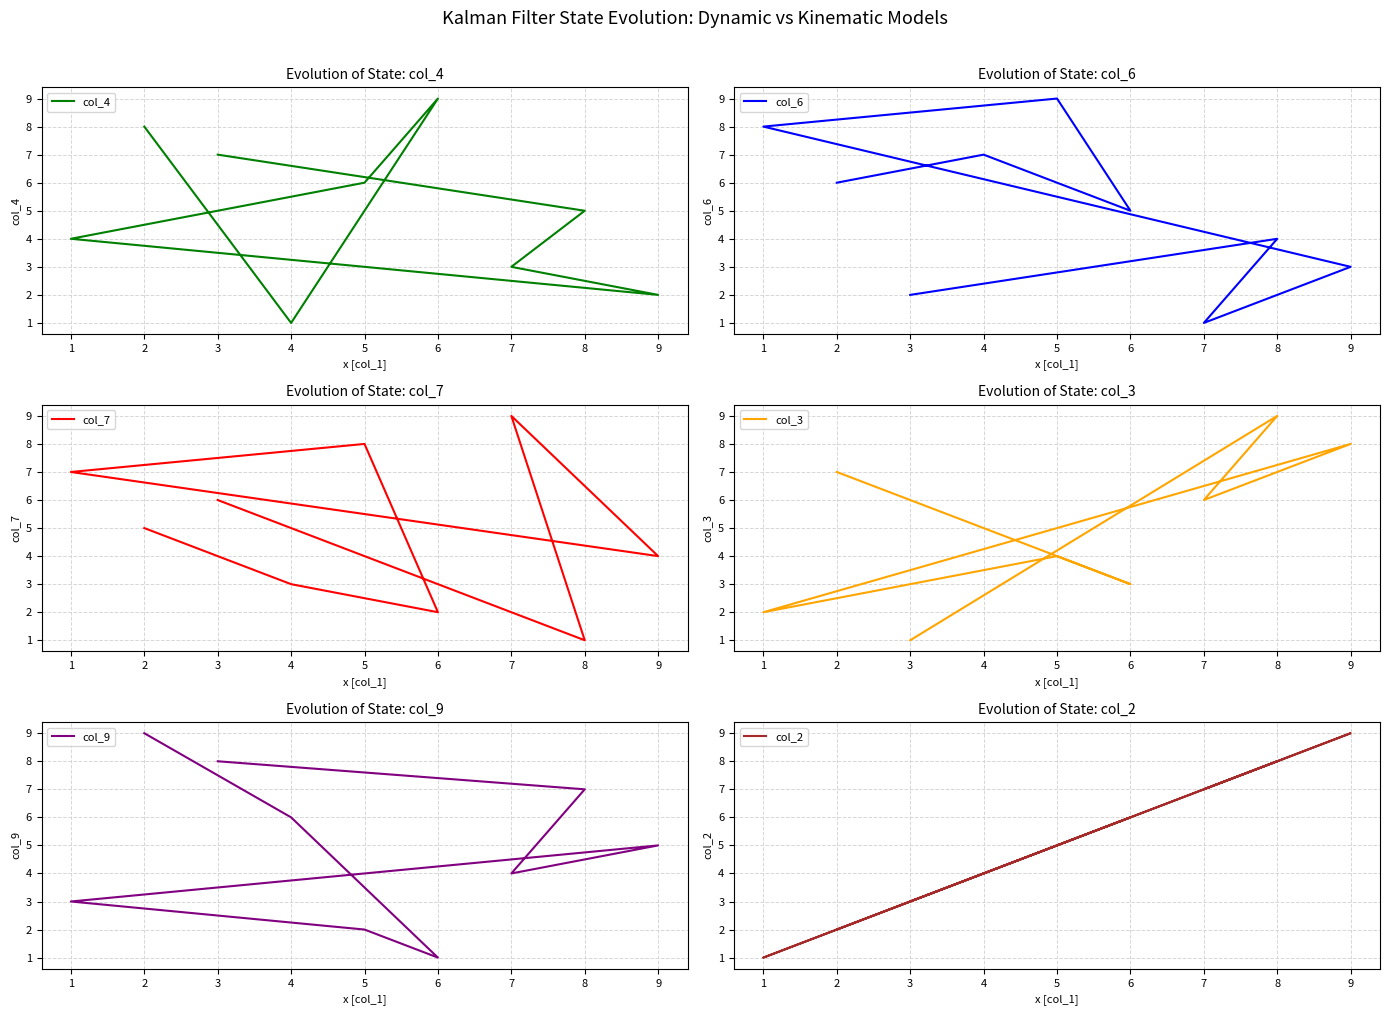

What is the highest value of the col_7 series?

9